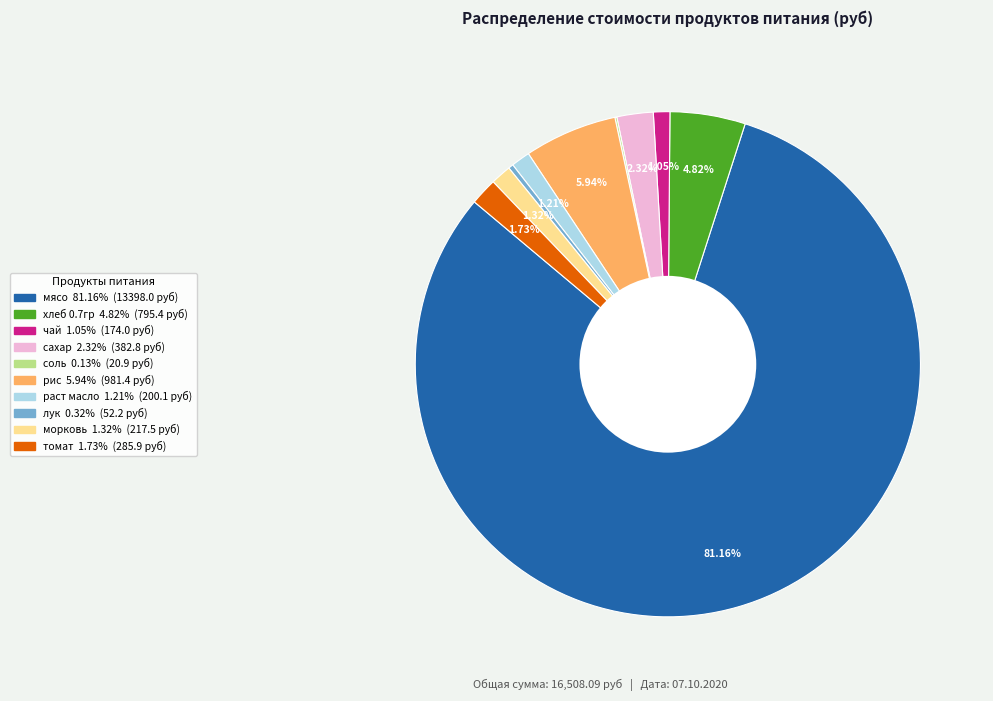

To the nearest percent, what is the difference between the largest and smallest slice percentages?

81%